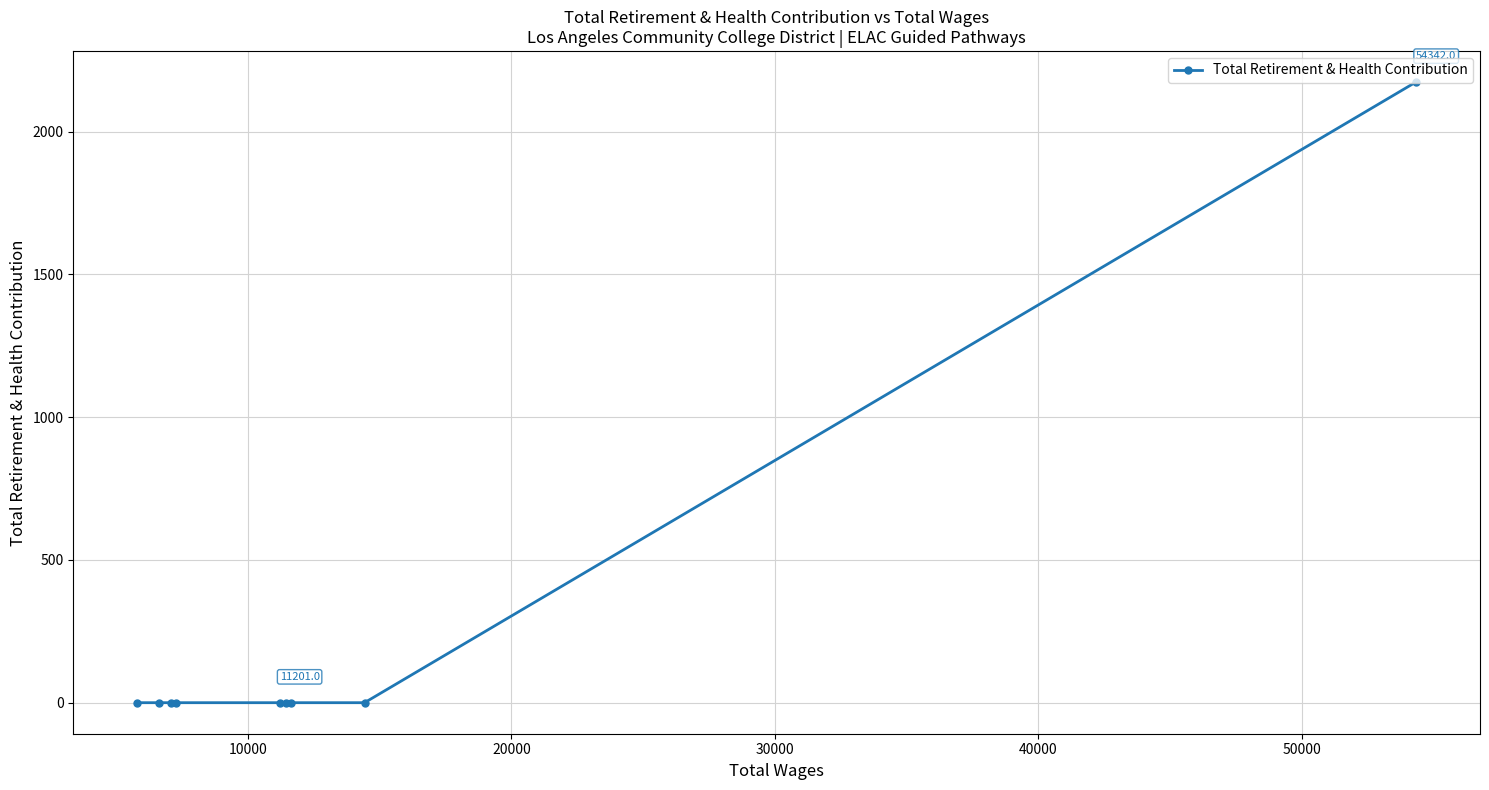

How many lines are shown in the chart?

1